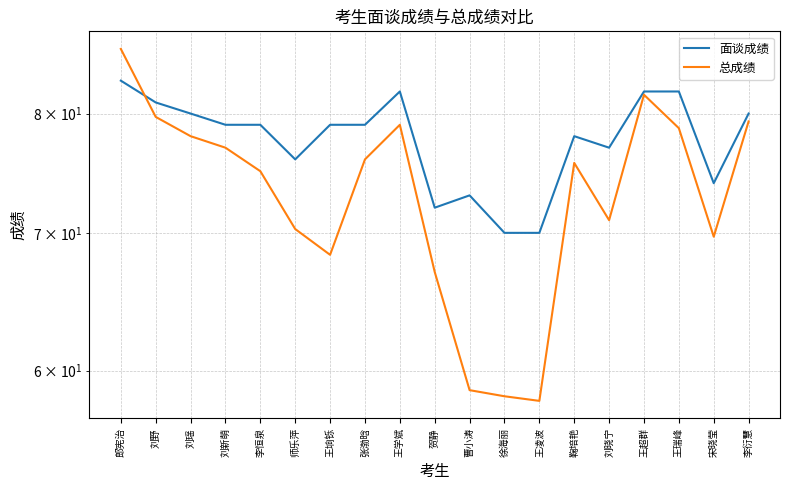

Between 师乐萍 and 贺静, which series saw the biggest shift?

面谈成绩